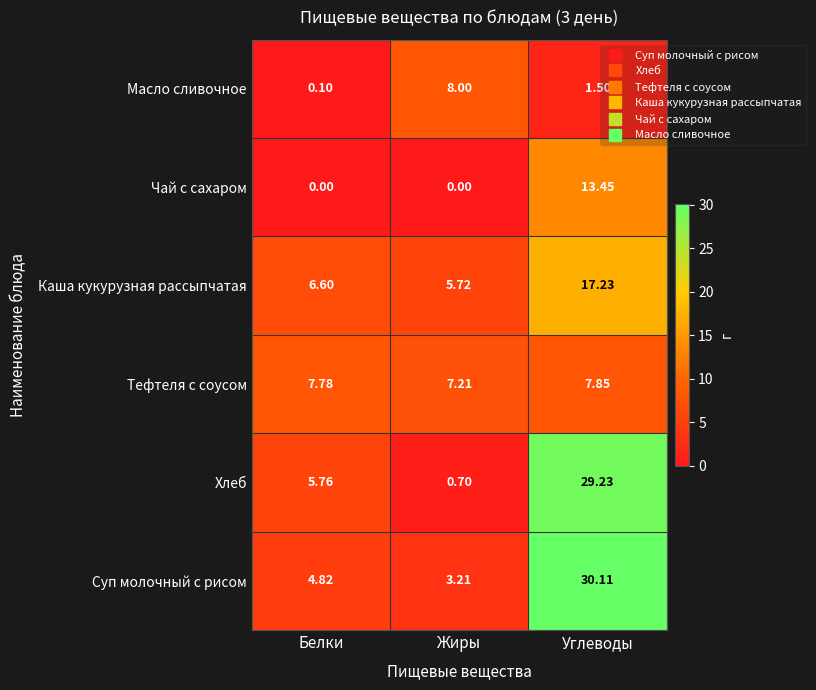

What is the total value across all series at Углеводы?

99.4